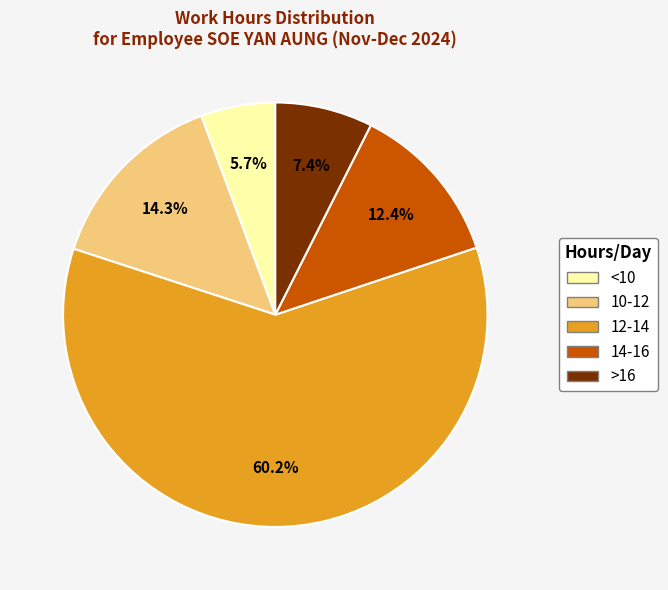

Which category accounts for the majority?

12-14